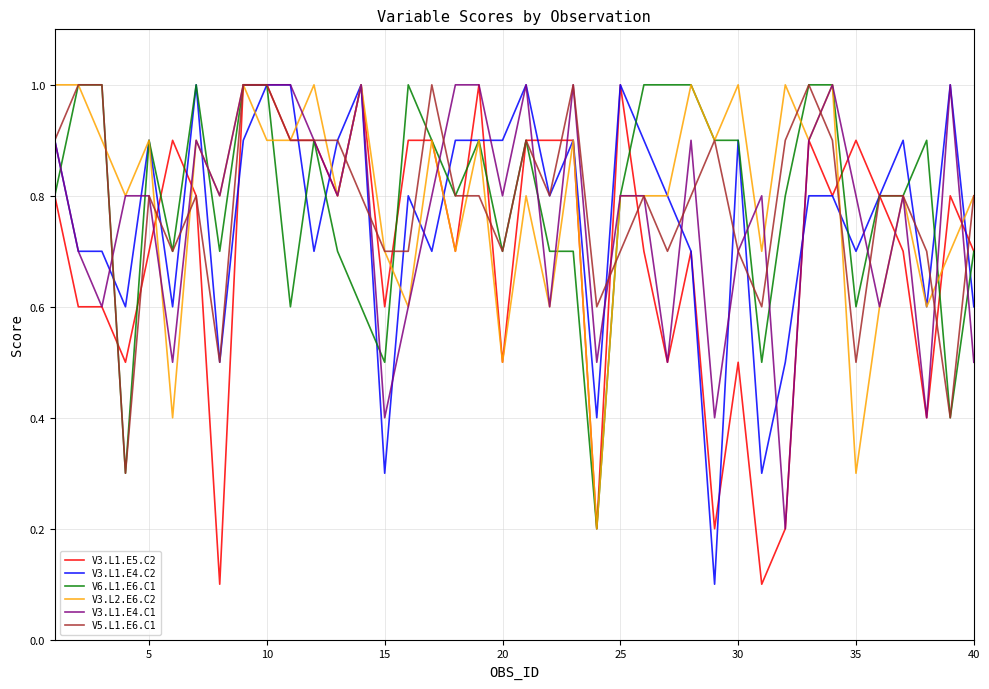

How many V5.L1.E6.C1 values are between 0 and 1?

40